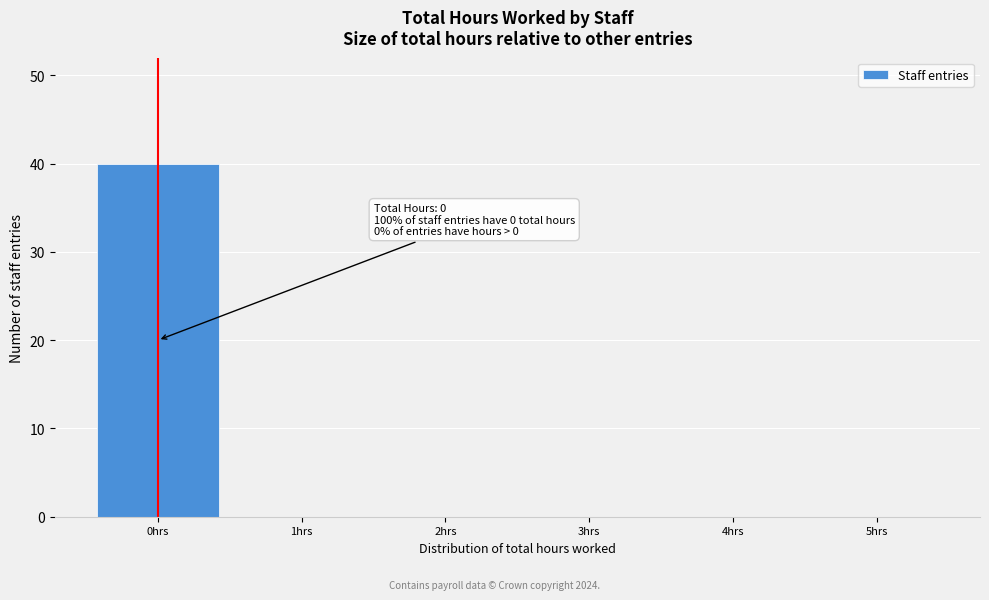

Over which range of the x-axis is the bar tallest?

-0.5 to 0.5